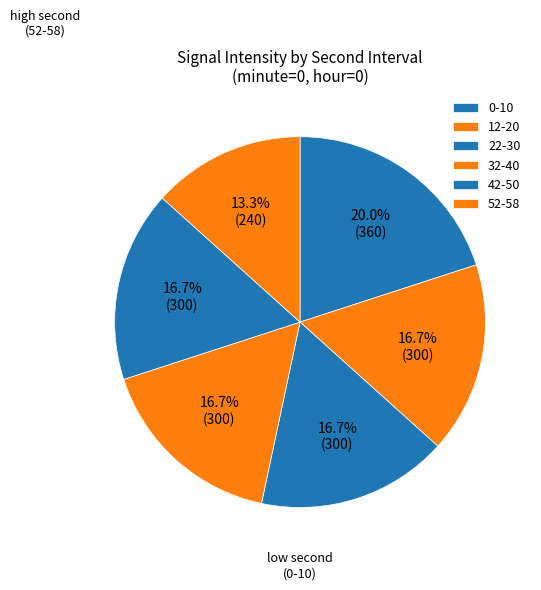

To the nearest percent, what is the average slice percentage?

17%